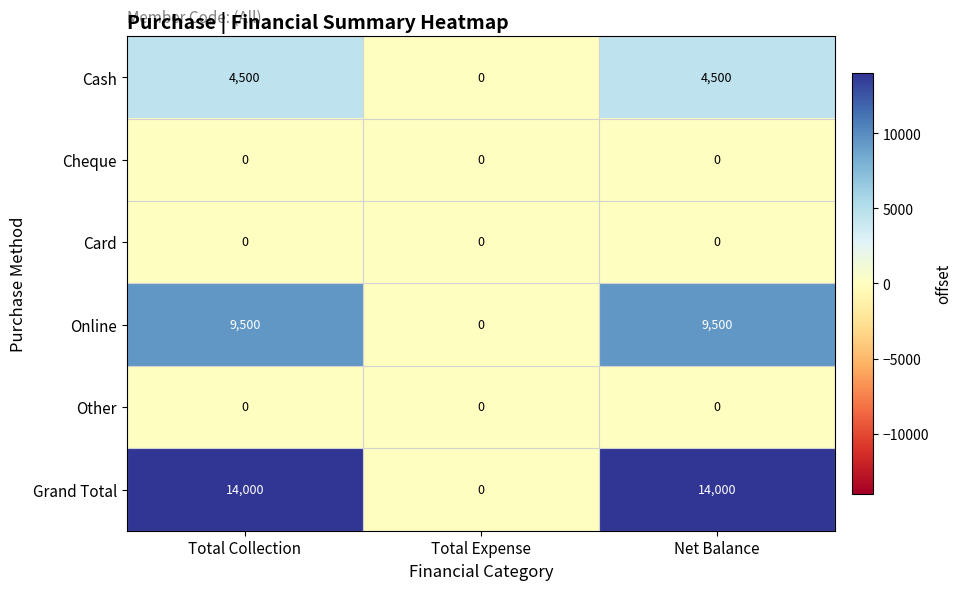

The Cash series shows 1510 at Total Collection. True or false?

False